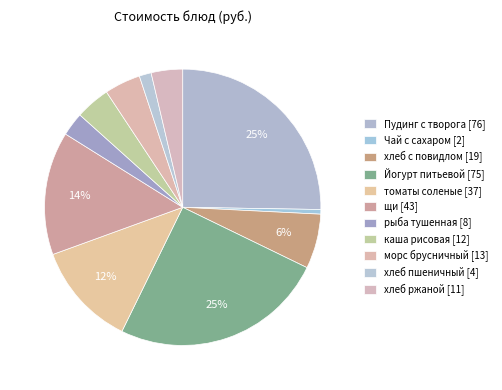

How many segments does this pie chart have?

11